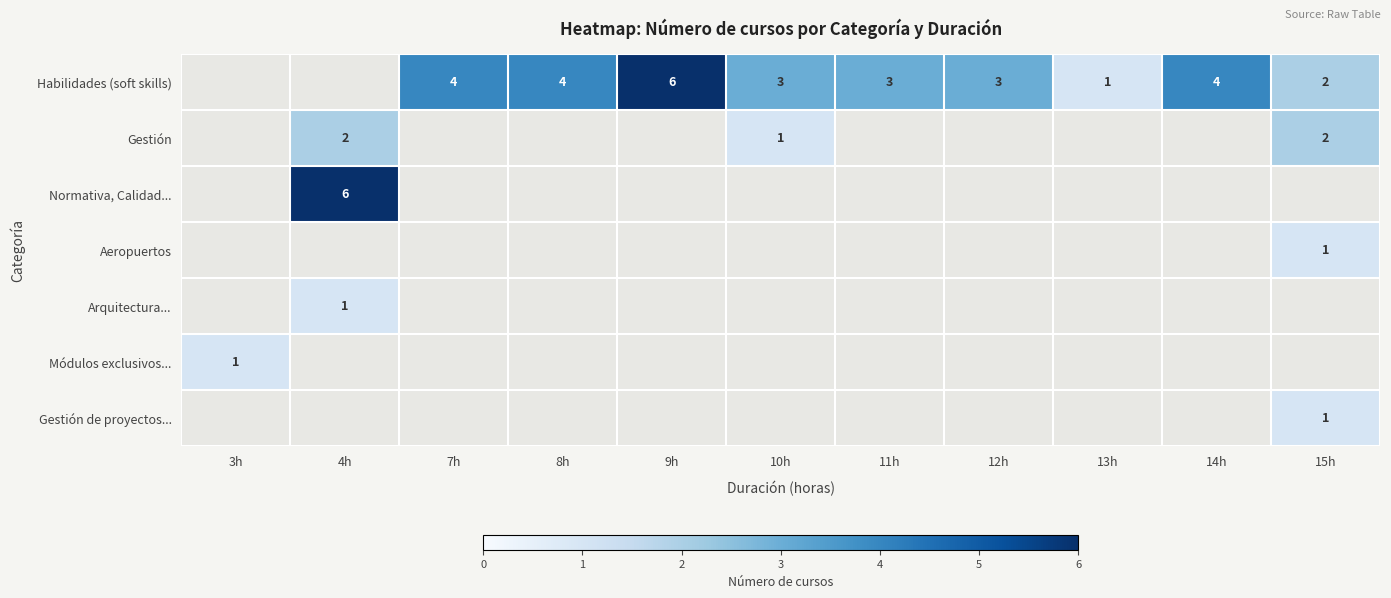

What is the minimum value shown in the chart?

1.0